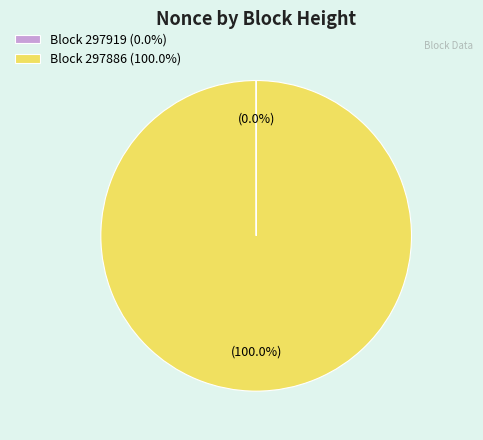

Which category has the biggest portion of the pie?

Block 297886 (100.0%)